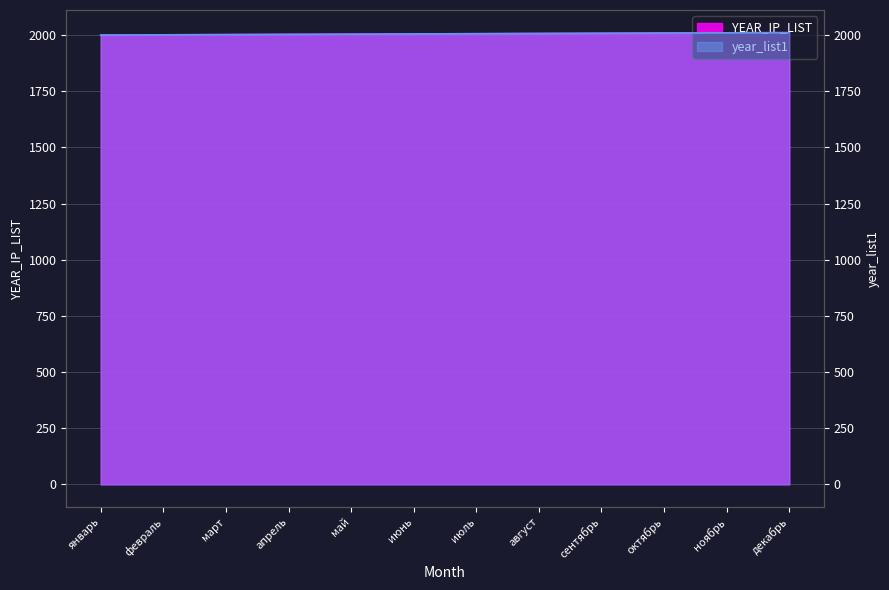

At which label does year_list1 first exceed 2006?

август